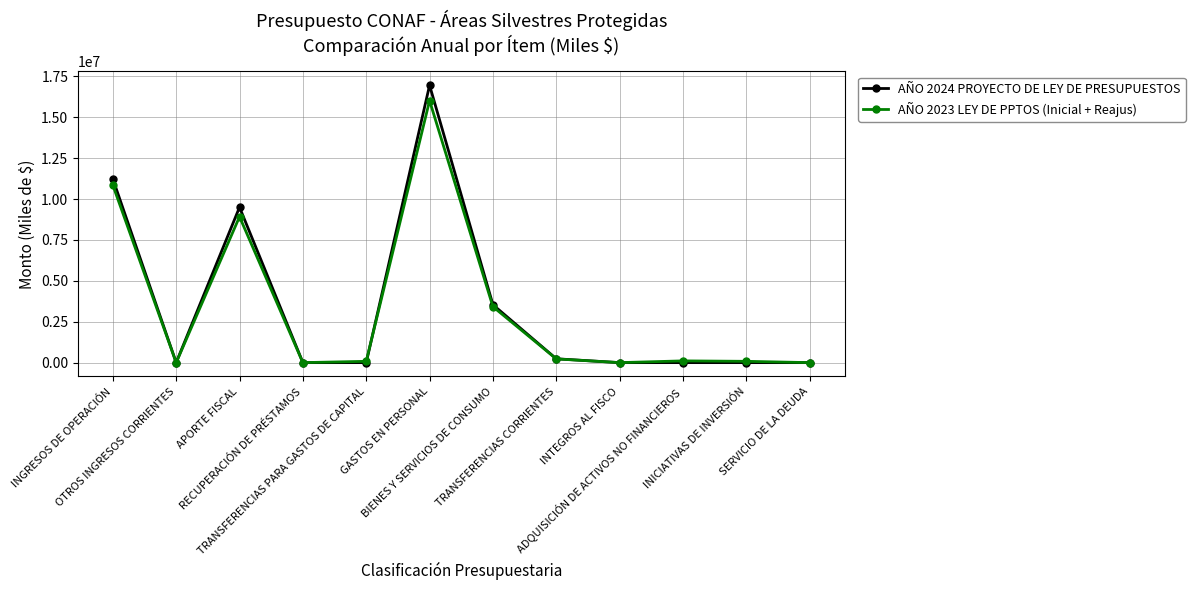

True or false: AÑO 2024 PROYECTO DE LEY DE PRESUPUESTOS has more than 1 points higher than both neighbors.

True